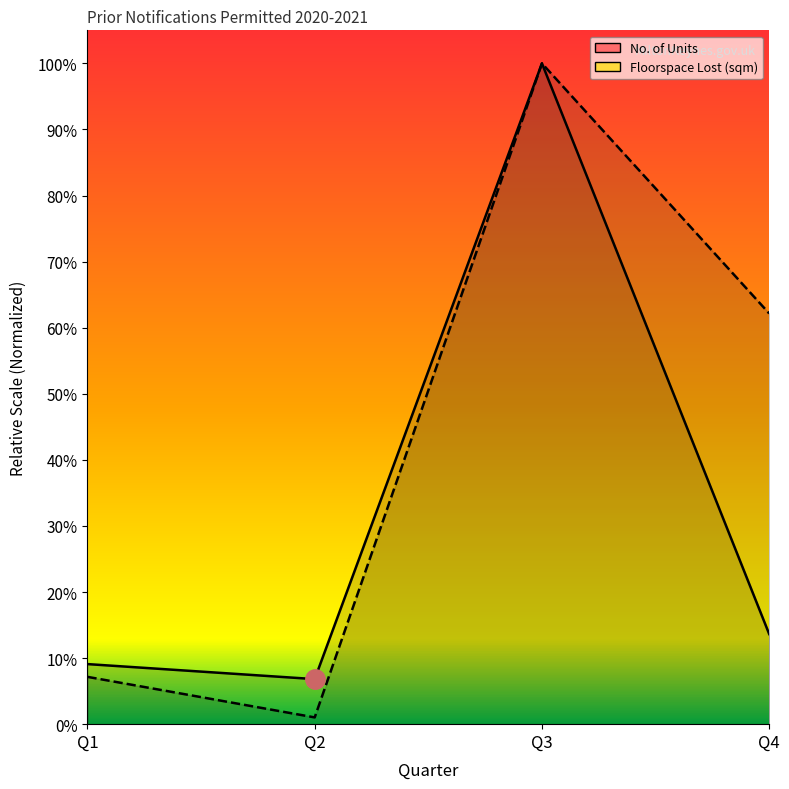

What is the value of the No. of Units point at the 1st from the left?

0.1